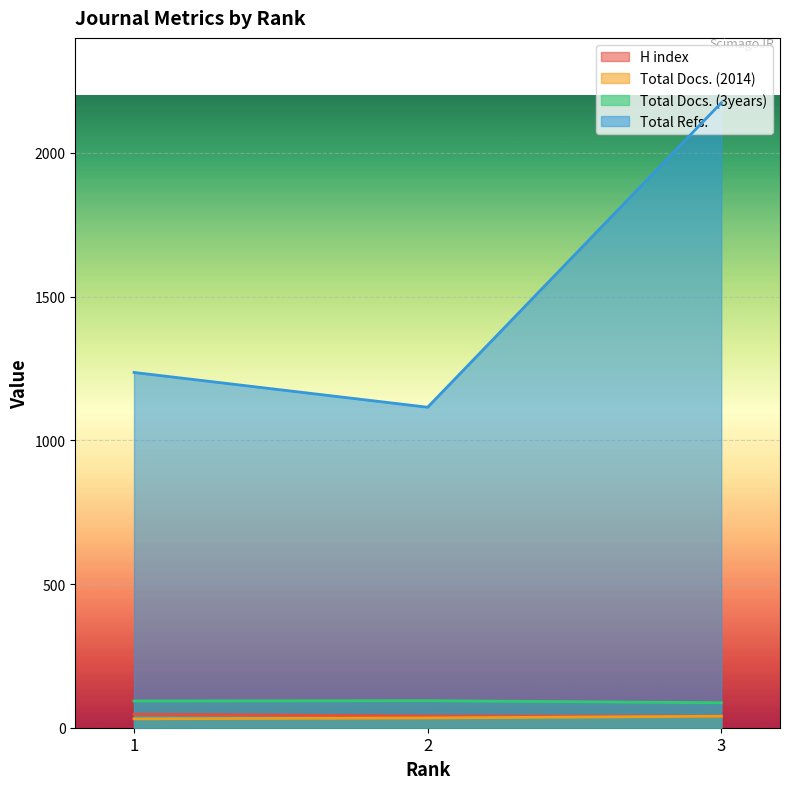

Which series has the largest range (max minus min)?

Total Refs.